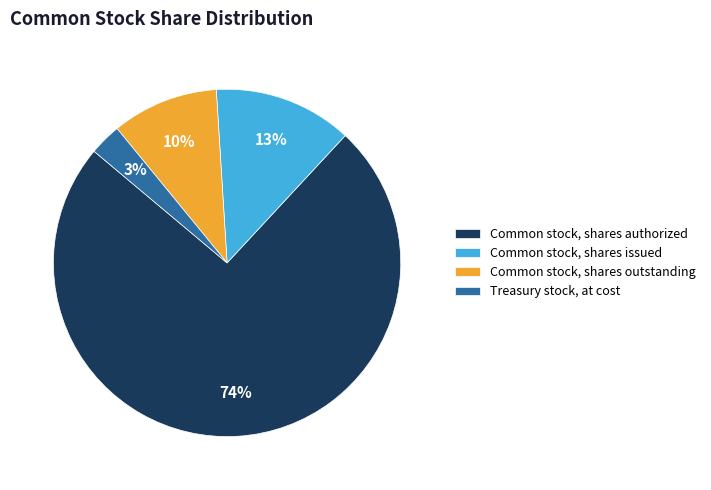

Between Common stock, shares issued and Common stock, shares outstanding, which is larger?

Common stock, shares issued